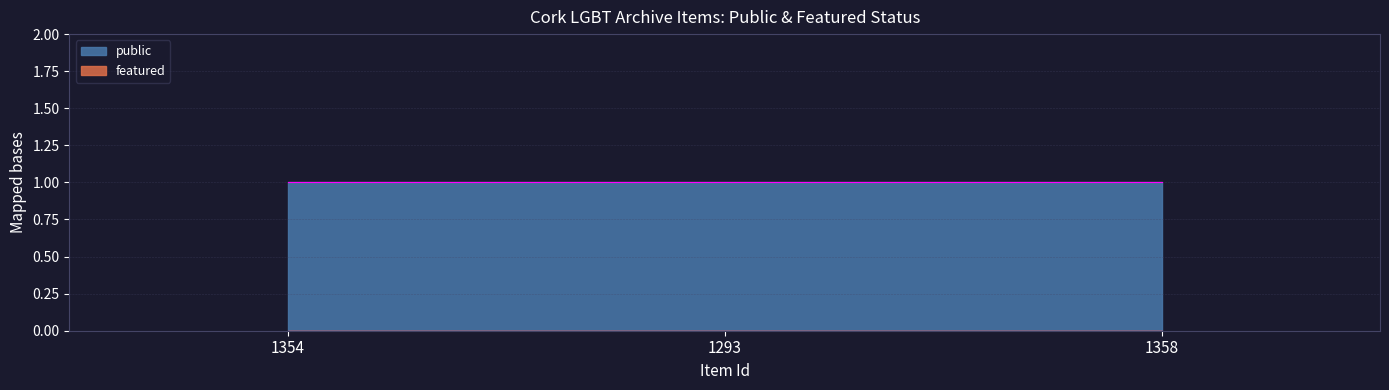

Between 1293 and 1358, which series saw the biggest shift?

public